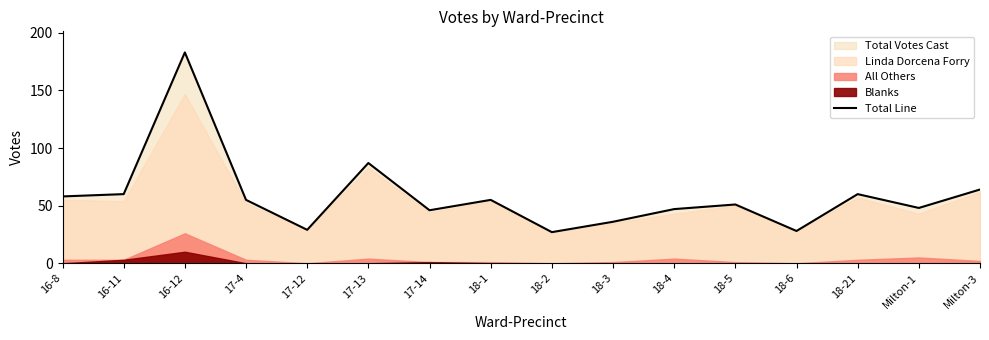

Reading left to right, list all the values displayed in this chart.

16-8=58	16-11=60	16-12=183	17-4=55	17-12=29	17-13=87	17-14=46	18-1=55	18-2=27	18-3=36	18-4=47	18-5=51	18-6=28	18-21=60	Milton-1=48	Milton-3=64